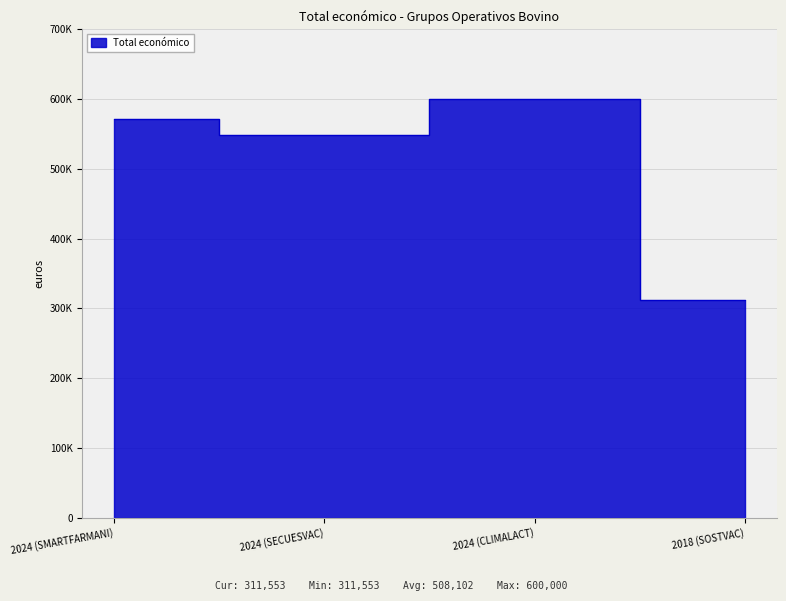

At which category does the data reach its first local peak?

2024 (CLIMALACT)